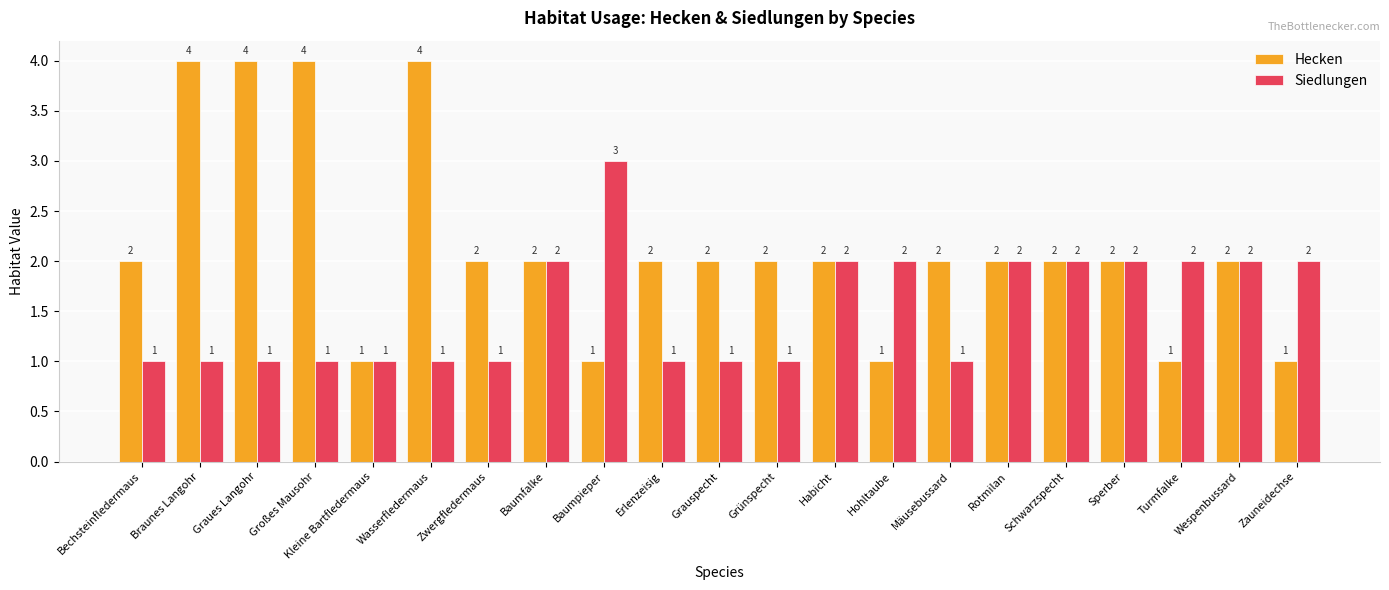

Reading right to left, transcribe all the data shown in this chart.

Hecken: Zauneidechse=1	Wespenbussard=2	Turmfalke=1	Sperber=2	Schwarzspecht=2	Rotmilan=2	Mäusebussard=2	Hohltaube=1	Habicht=2	Grünspecht=2	Grauspecht=2	Erlenzeisig=2	Baumpieper=1	Baumfalke=2	Zwergfledermaus=2	Wasserfledermaus=4	Kleine Bartfledermaus=1	Großes Mausohr=4	Graues Langohr=4	Braunes Langohr=4	Bechsteinfledermaus=2
Siedlungen: Zauneidechse=2	Wespenbussard=2	Turmfalke=2	Sperber=2	Schwarzspecht=2	Rotmilan=2	Mäusebussard=1	Hohltaube=2	Habicht=2	Grünspecht=1	Grauspecht=1	Erlenzeisig=1	Baumpieper=3	Baumfalke=2	Zwergfledermaus=1	Wasserfledermaus=1	Kleine Bartfledermaus=1	Großes Mausohr=1	Graues Langohr=1	Braunes Langohr=1	Bechsteinfledermaus=1